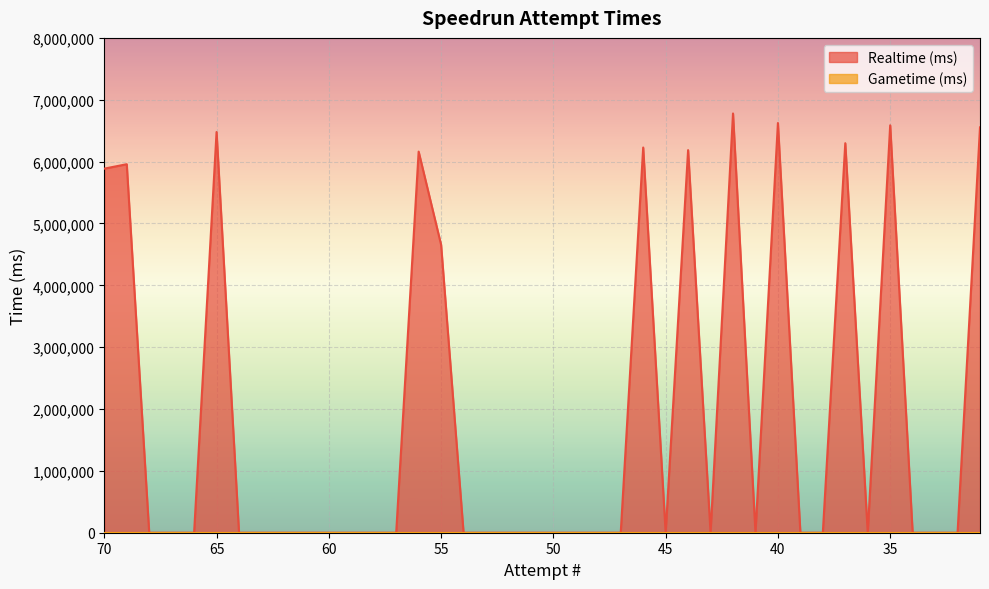

Does the chart display data point markers on the line(s)?

No